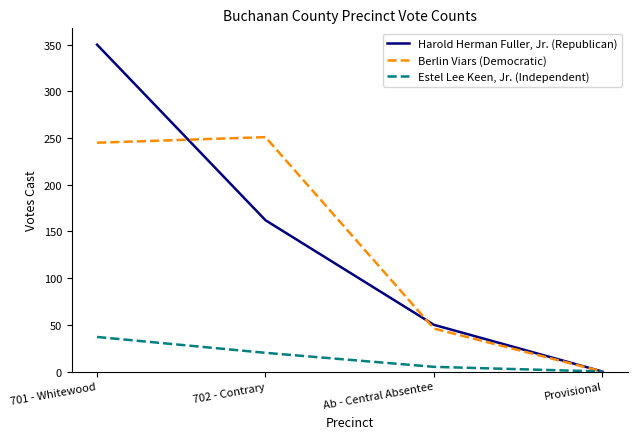

What is the average value of the Berlin Viars (Democratic) series?

136